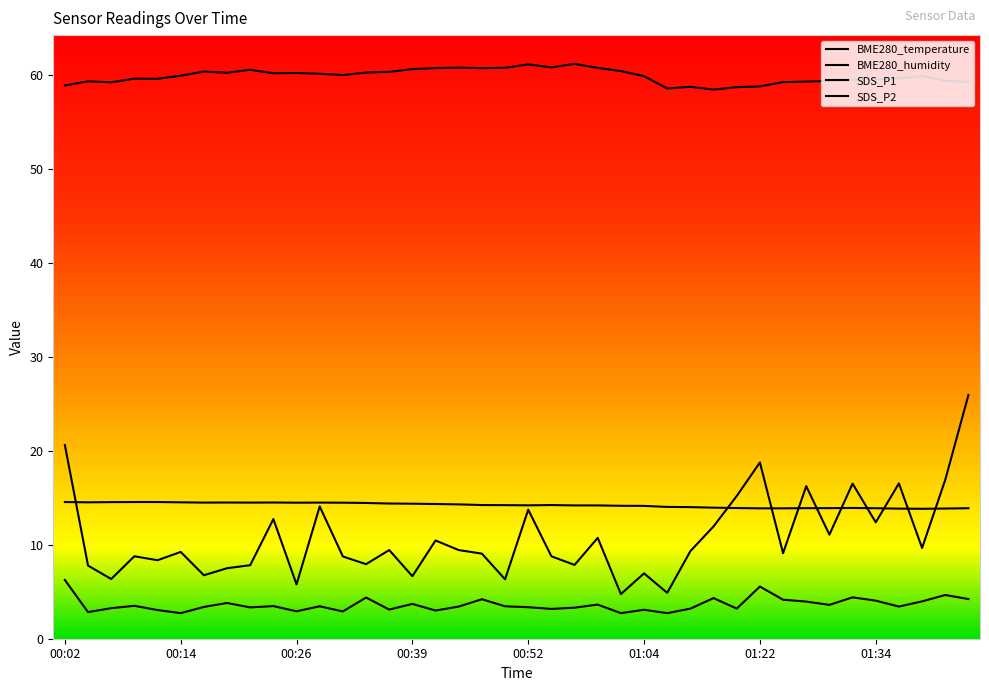

Reading right to left, what are all the values shown in this chart?

BME280_temperature: 13.9	13.8	13.8	13.8	13.9	13.9	13.9	13.9	13.9	13.9	13.9	13.9	14.0	14.0	14.1	14.1	14.2	14.2	14.2	14.2	14.2	14.2	14.3	14.3	14.4	14.4	14.4	14.5	14.5	14.5	14.5	14.5	14.5	14.5	14.5	14.5	14.5	14.5	14.5	14.5
BME280_humidity: 59.2	59.4	59.9	59.6	59.5	59.5	59.3	59.3	59.2	58.8	58.7	58.4	58.7	58.5	59.8	60.4	60.7	61.1	60.8	61.1	60.7	60.7	60.8	60.7	60.6	60.3	60.2	60.0	60.1	60.2	60.1	60.5	60.2	60.3	59.9	59.6	59.6	59.2	59.3	58.9
SDS_P1: 25.9	16.9	9.7	16.5	12.4	16.5	11.1	16.2	9.1	18.8	15.2	11.9	9.3	4.9	7.0	4.8	10.7	7.8	8.8	13.7	6.3	9.1	9.4	10.4	6.7	9.4	7.9	8.8	14.1	5.8	12.7	7.8	7.5	6.8	9.2	8.3	8.8	6.3	7.8	20.6
SDS_P2: 4.2	4.7	4.0	3.4	4.0	4.4	3.6	4.0	4.2	5.5	3.2	4.3	3.2	2.7	3.1	2.7	3.6	3.3	3.2	3.4	3.5	4.2	3.4	3.0	3.7	3.1	4.4	2.9	3.5	2.9	3.5	3.3	3.8	3.4	2.7	3.0	3.5	3.2	2.8	6.2